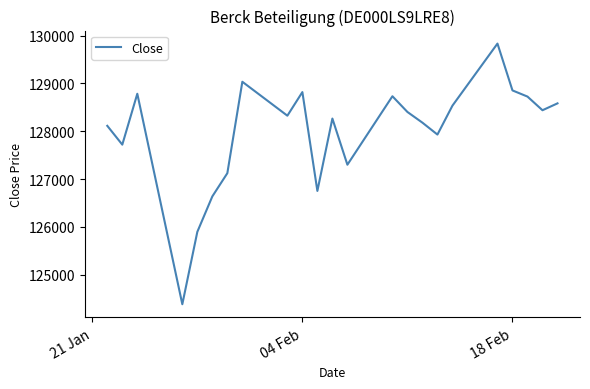

What is the minimum value shown in the chart?

124380